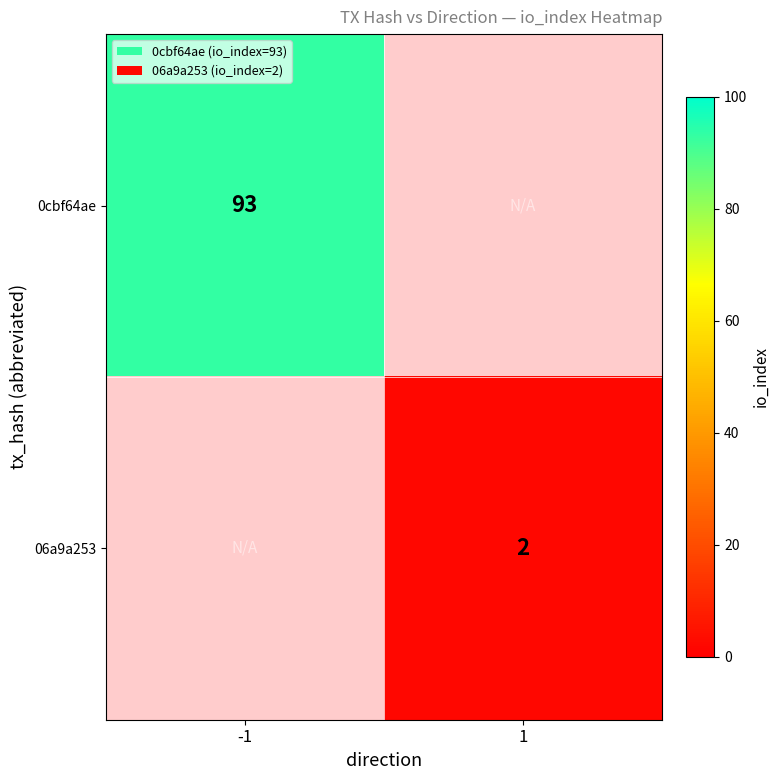

What is the smallest value displayed?

2.0